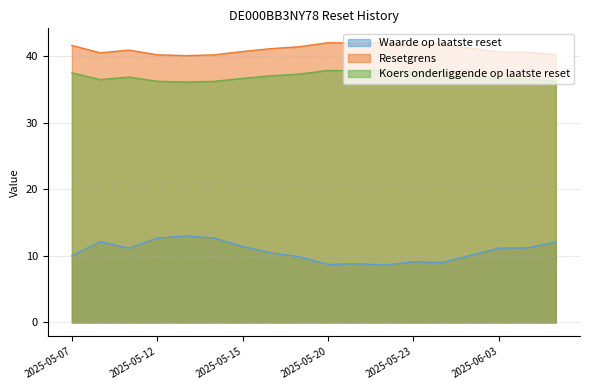

What is the highest value of the Resetgrens series?

42.1